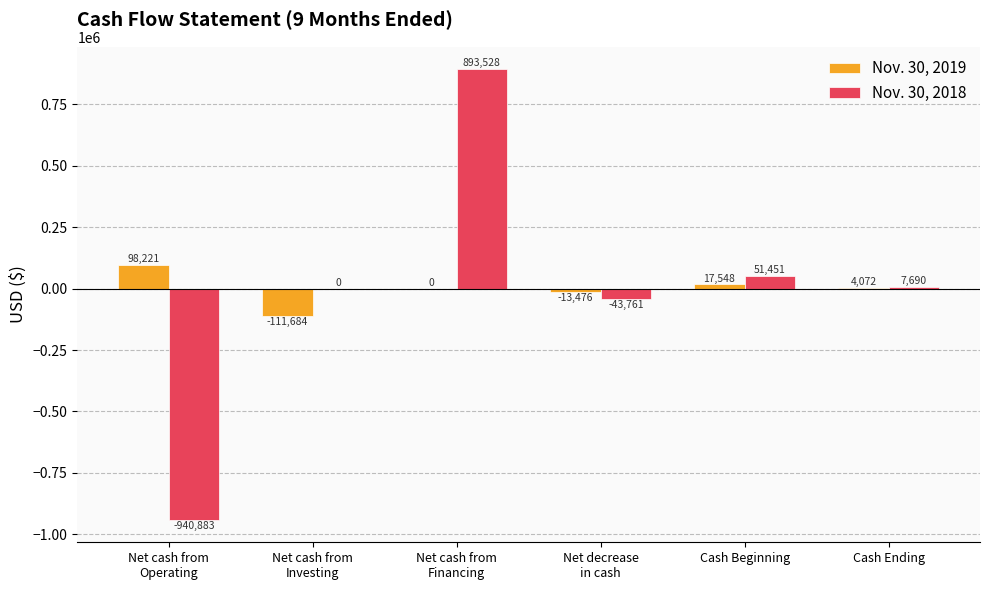

Reading right to left, list all the values displayed in this chart.

Nov. 30, 2019: 4072	17548	-13476	0	-111684	98221
Nov. 30, 2018: 7690	51451	-43761	893528	0	-940883